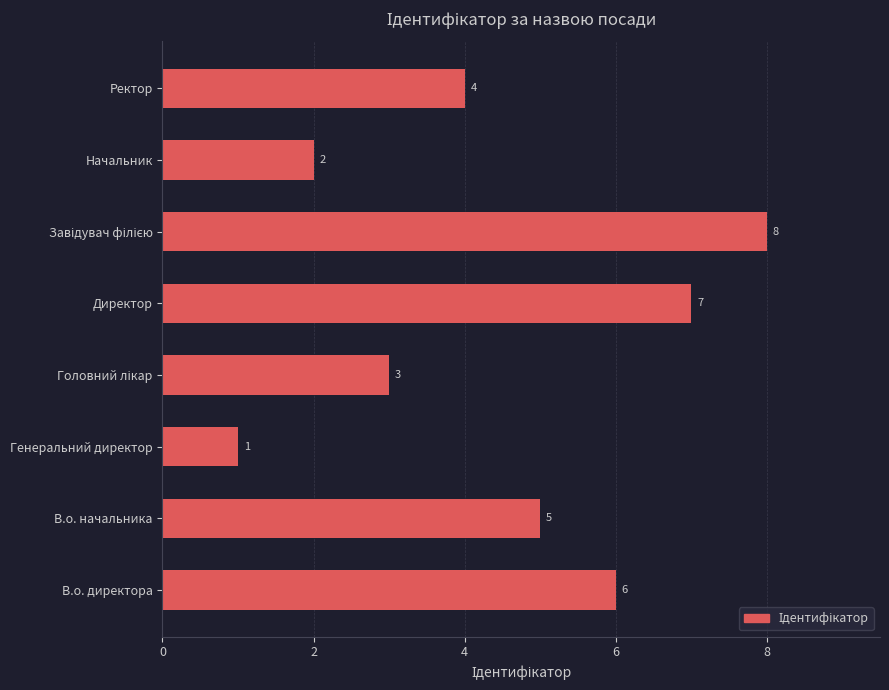

What is the sum of the values at Генеральний директор and В.о. директора?

7